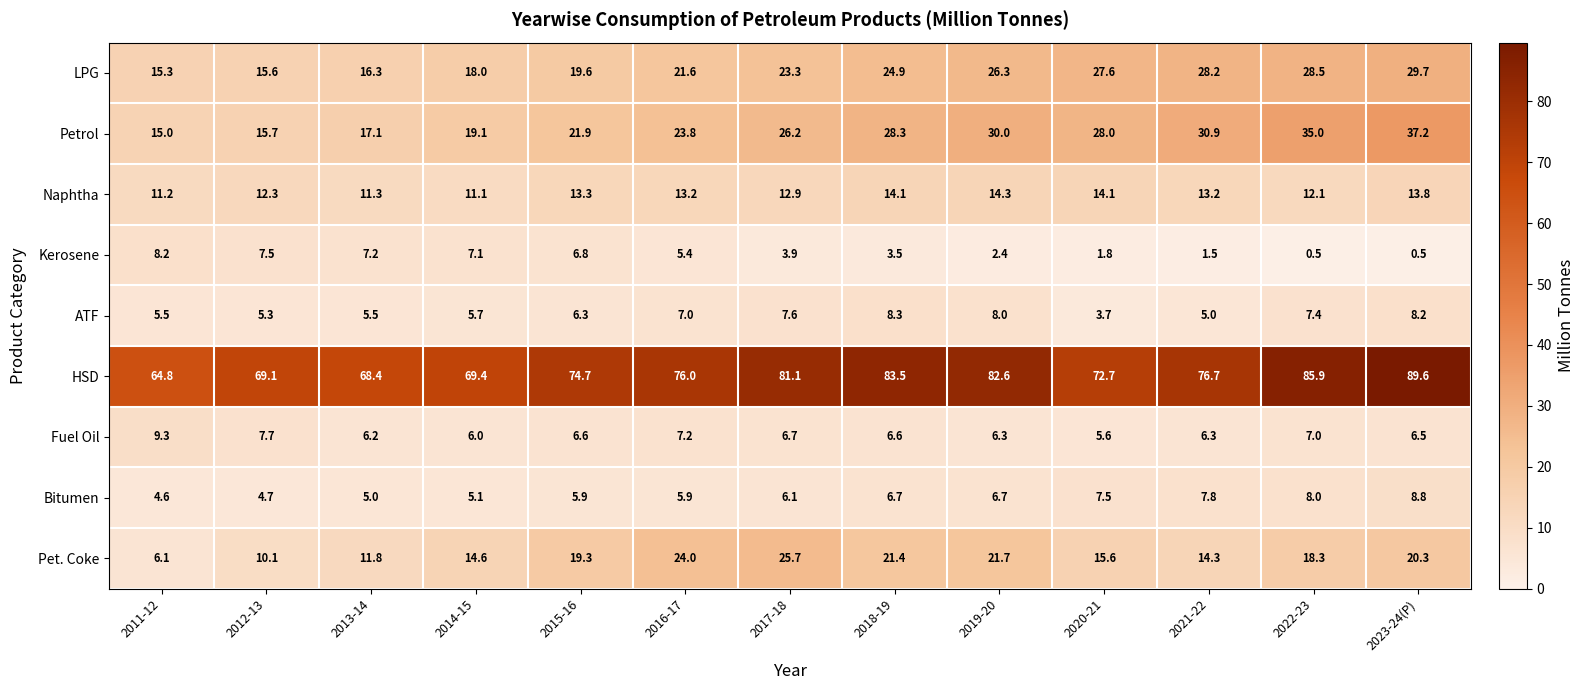

How many distinct data groups are displayed?

9